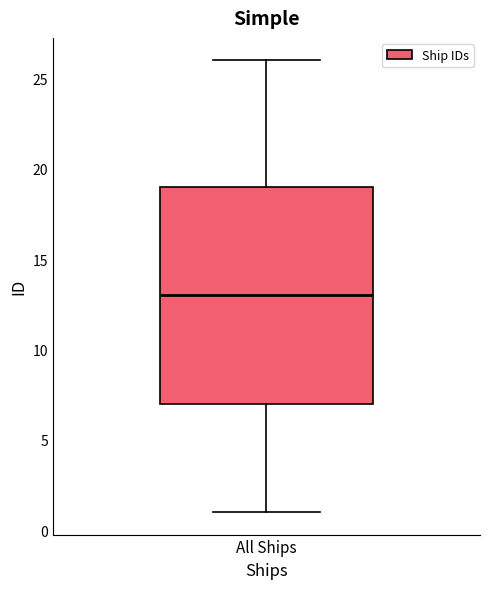

Transcribe this box plot: give where the median line is, the range the box spans, and where the two whiskers end, as read against the y-axis. The values are not printed on the chart, so give them approximately, as read against the axis.

median 13, box 7 to 19, whiskers 1 to 26